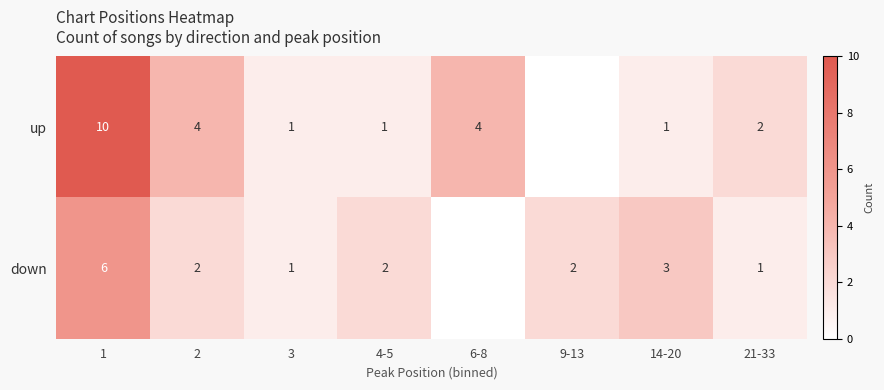

At how many categories does at least one series exceed 5?

1